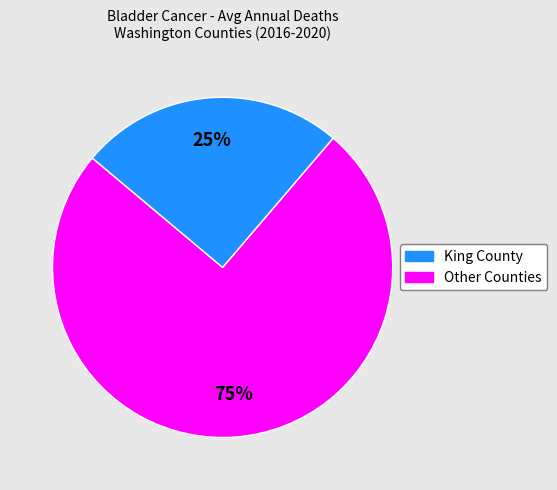

To the nearest percent, what is the difference between the largest and smallest slice percentages?

50%